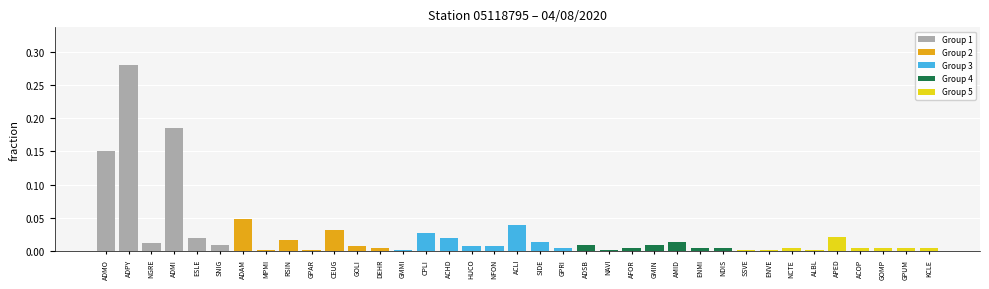

What is the label of the 24th bar from the left?

AFOR